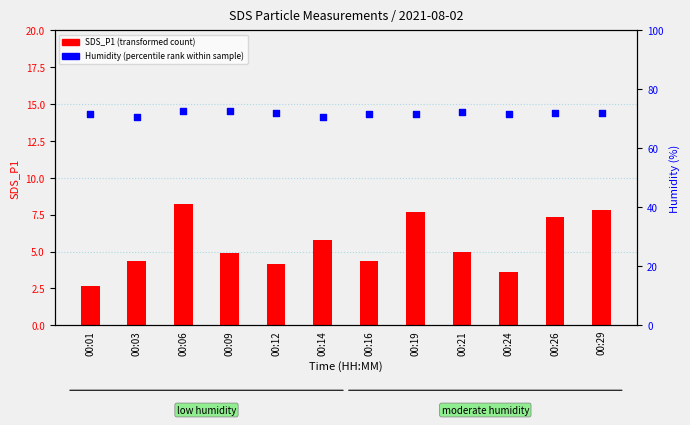

What are all the series names shown in the legend?

SDS_P1 (transformed count), Humidity (percentile rank within sample)